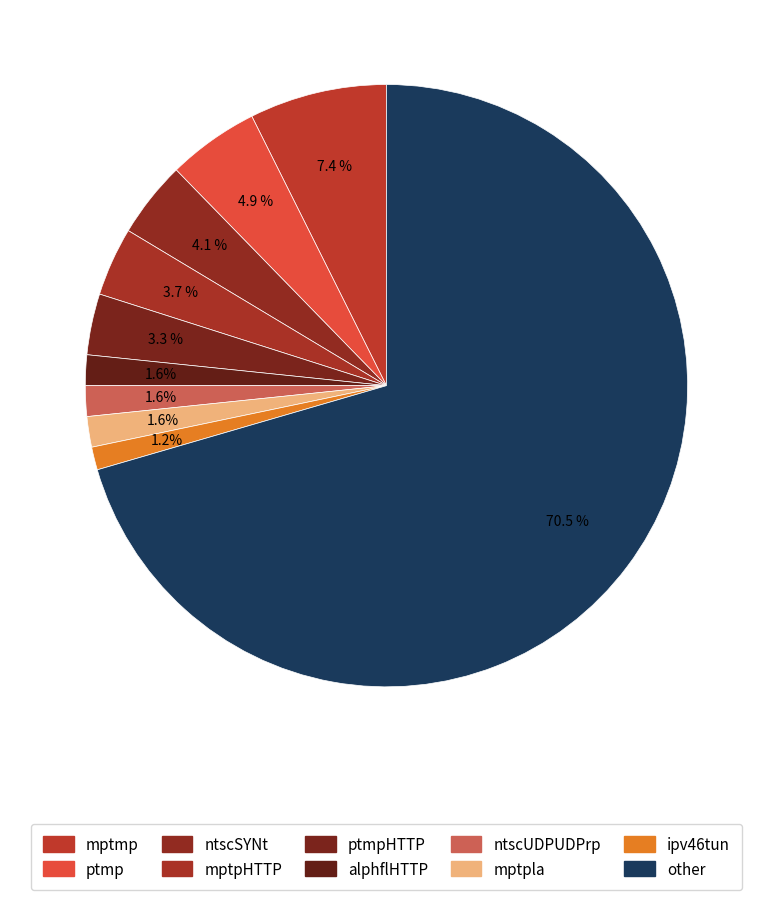

How many segments does this pie chart have?

10